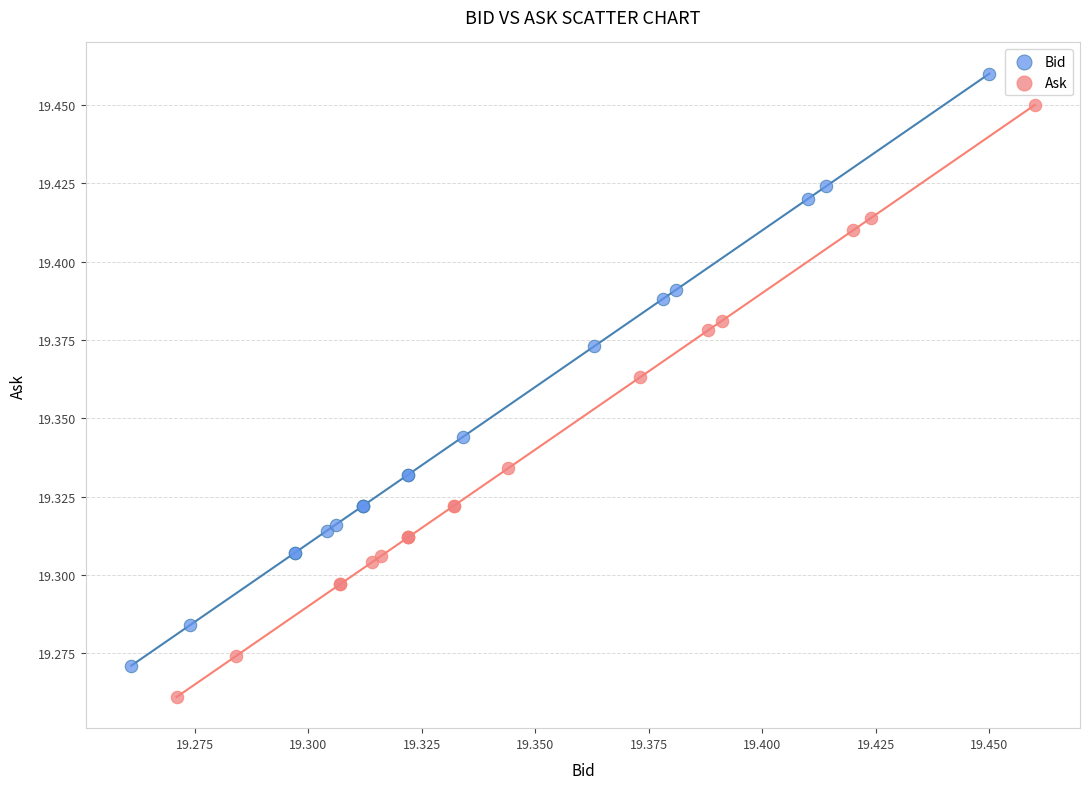

Which series contains the lowest Y value?

Ask